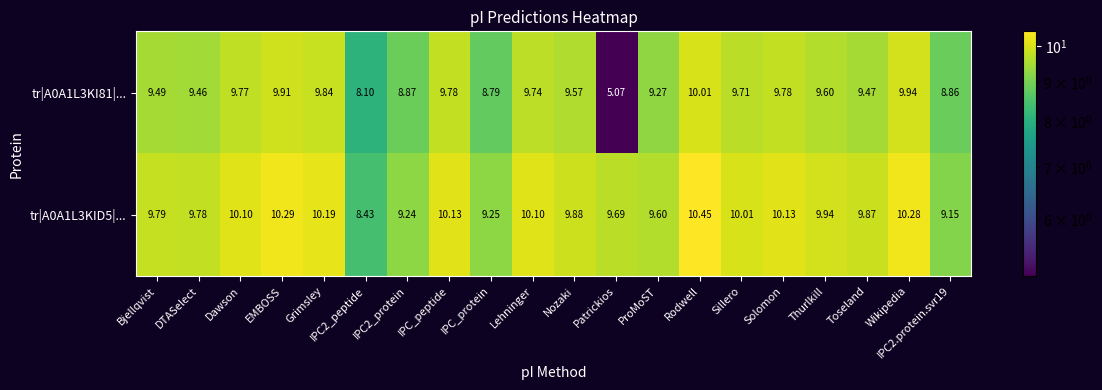

At which category is the sum across all series the highest?

Rodwell